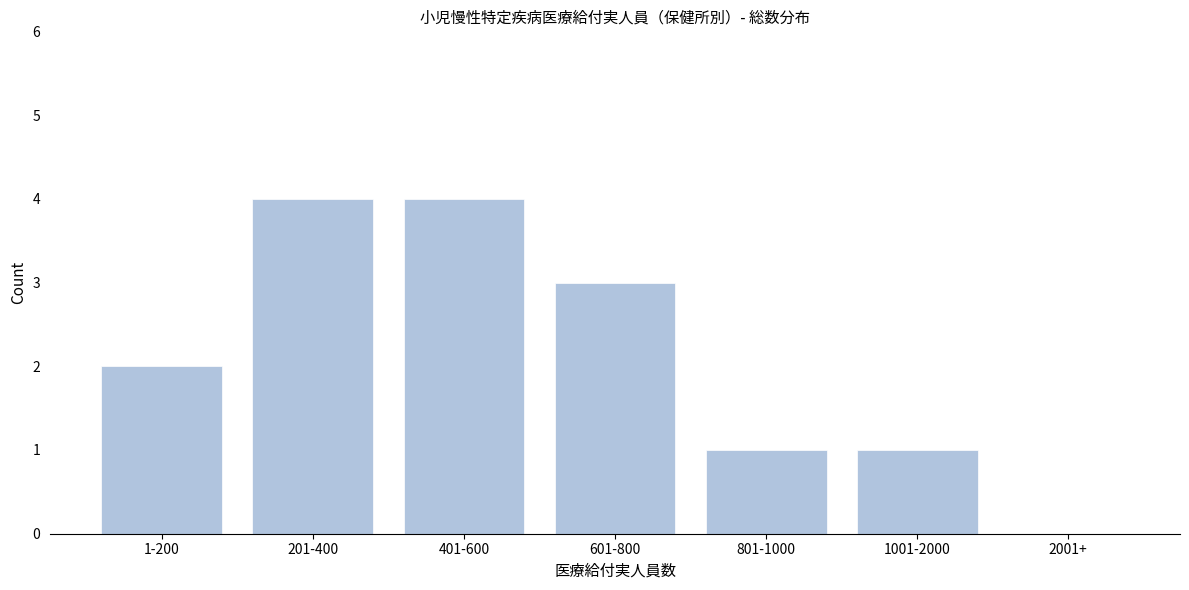

Reading left to right, list all the values displayed in this chart.

1-200=2	201-400=4	401-600=4	601-800=3	801-1000=1	1001-2000=1	2001+=0